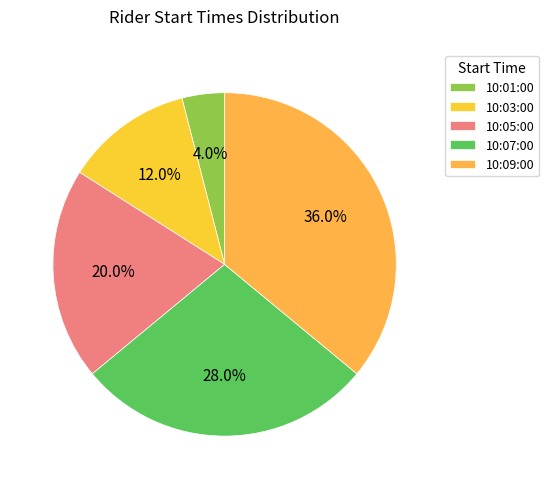

True or false: 10:07:00 accounts for 15% of the total.

False